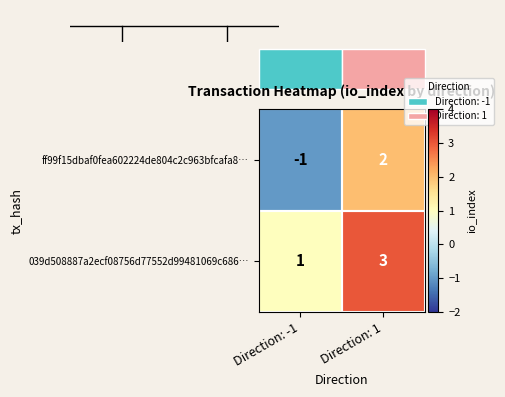

Is the value of ff99f15dbaf0fea602224de804c2c963bfcafa8… at Direction: 1 greater than the value of 039d508887a2ecf08756d77552d99481069c686… at Direction: -1?

Yes